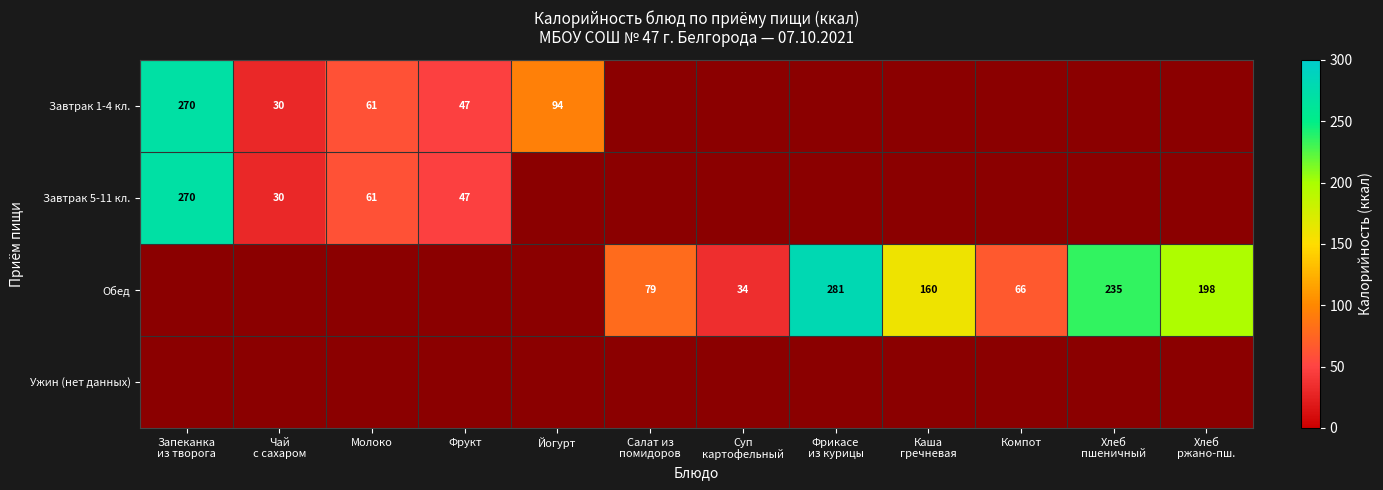

Is it true that Обед equals 109.7 at Каша гречневая?

False